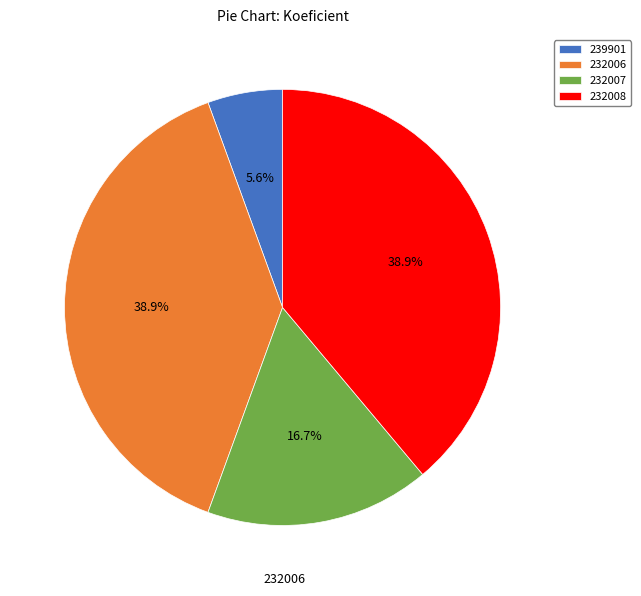

Approximately how many times larger is the value at 239901 compared to 232008?

0.1